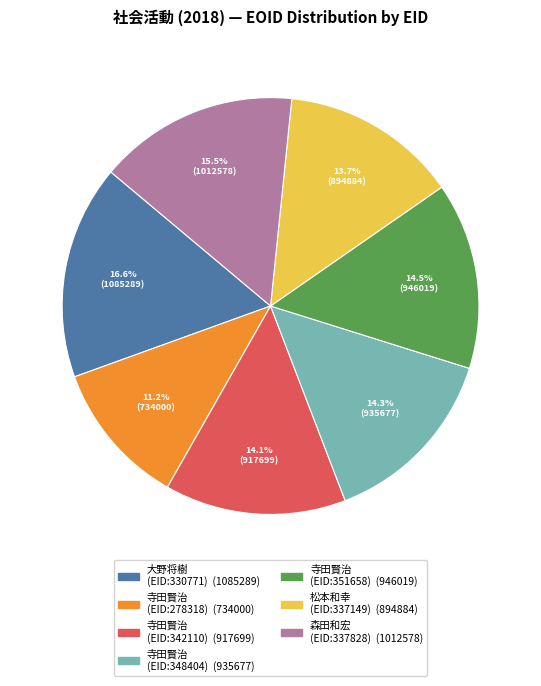

To the nearest percent, what is the average slice percentage?

14%